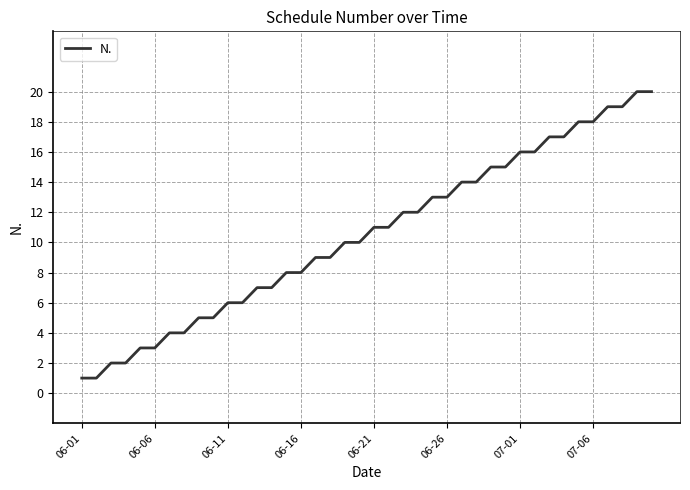

What is the difference between the maximum and minimum values?

19